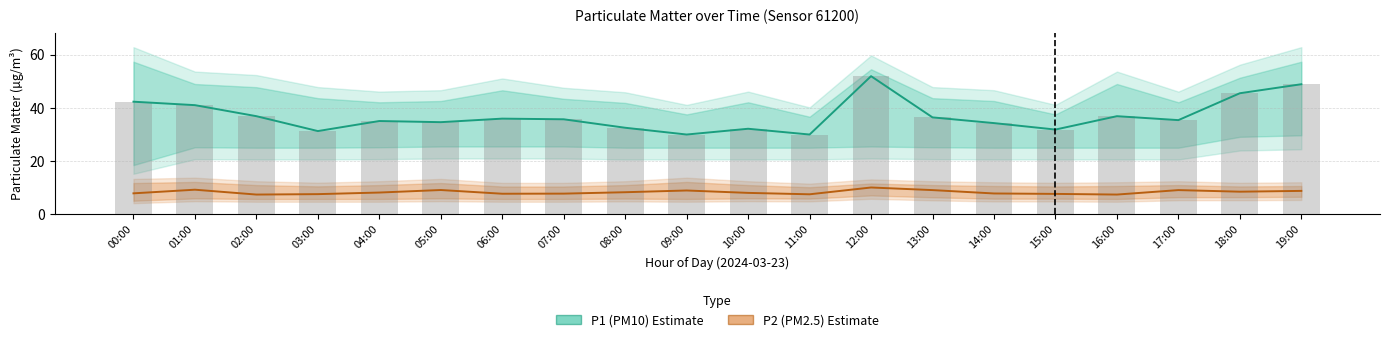

What are all the series names shown in the legend?

P1 (PM10), P2 (PM2.5)